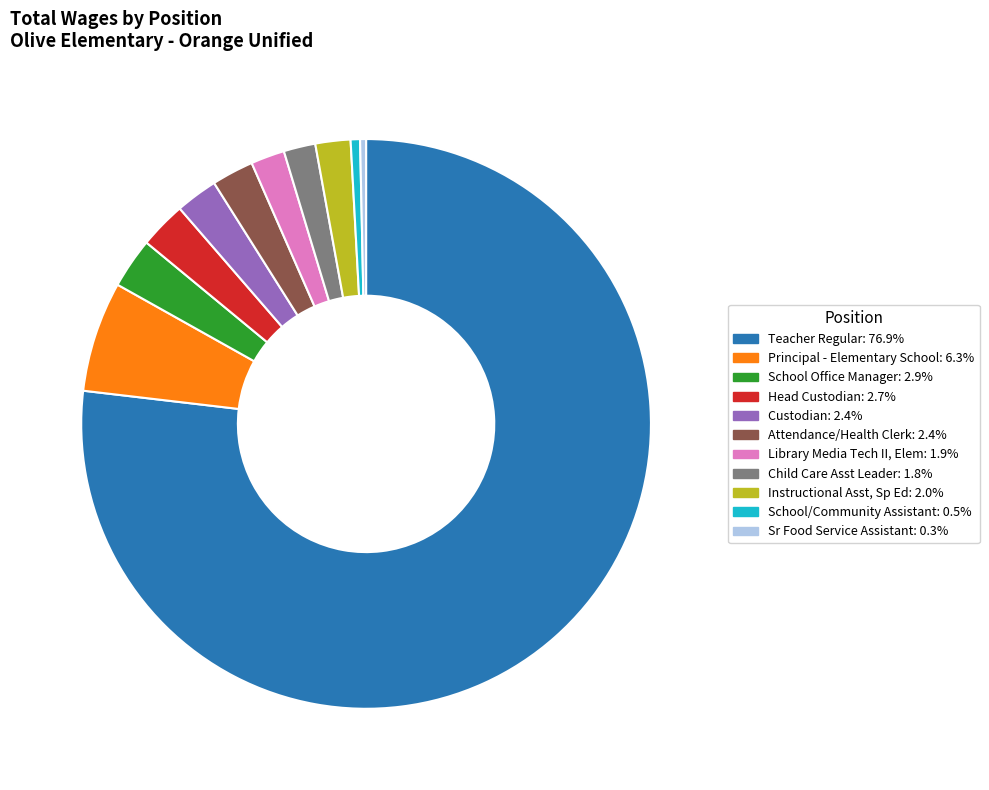

Approximately how many times larger is the value at Custodian compared to Principal - Elementary School?

0.4